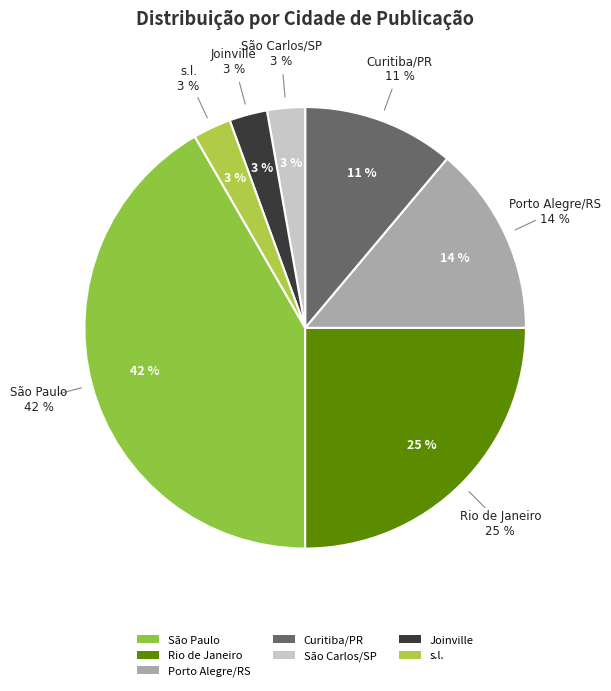

To the nearest percent, what percentage of the pie is Joinville?

3%